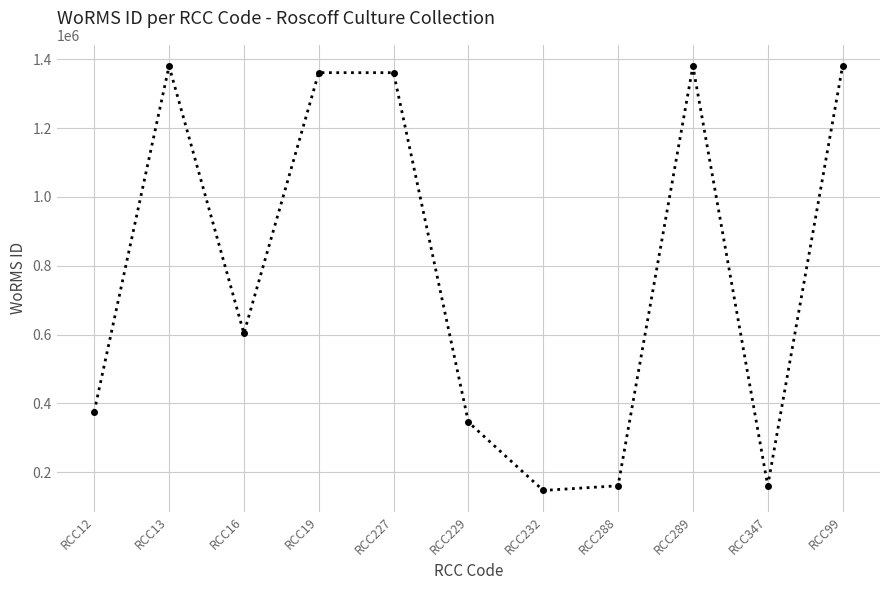

Reading left to right, transcribe all the data shown in this chart.

RCC12=375856	RCC13=1380402	RCC16=603429	RCC19=1361155	RCC227=1361155	RCC229=345504	RCC232=146994	RCC288=160576	RCC289=1380402	RCC347=160576	RCC99=1380402